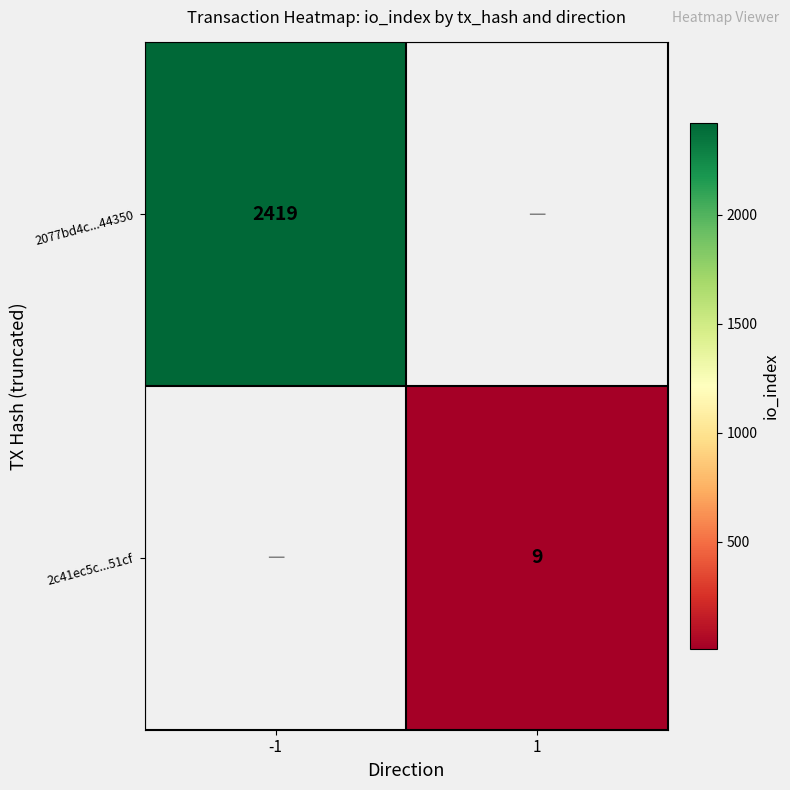

Is it true that 2c41ec5c...51cf equals 2 at 1?

False